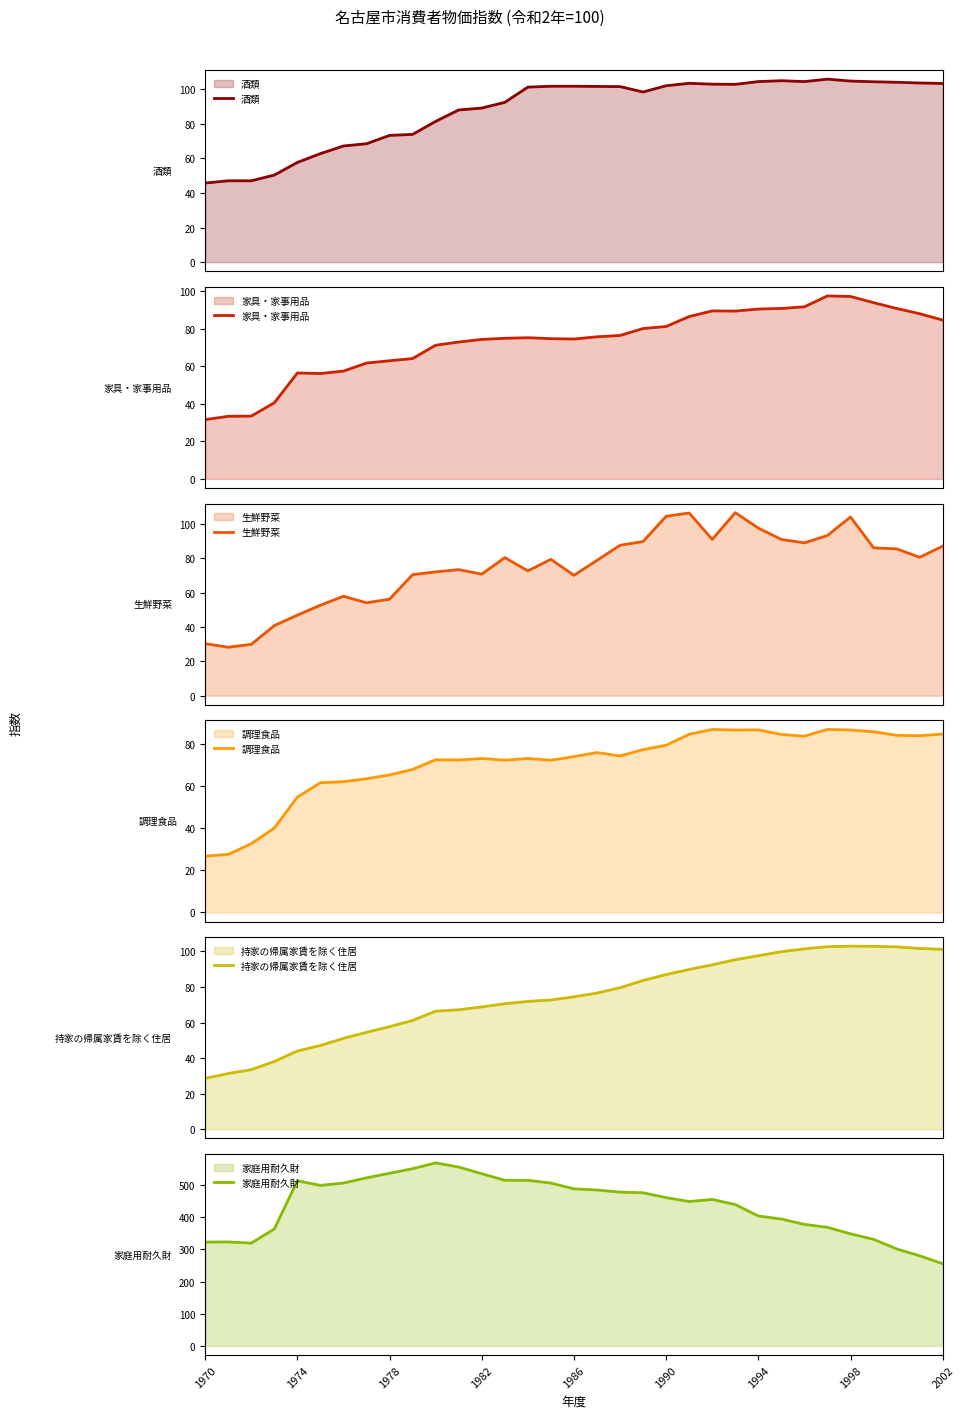

True or false: 家具・家事用品 and 家庭用耐久財 intersect in this chart.

False